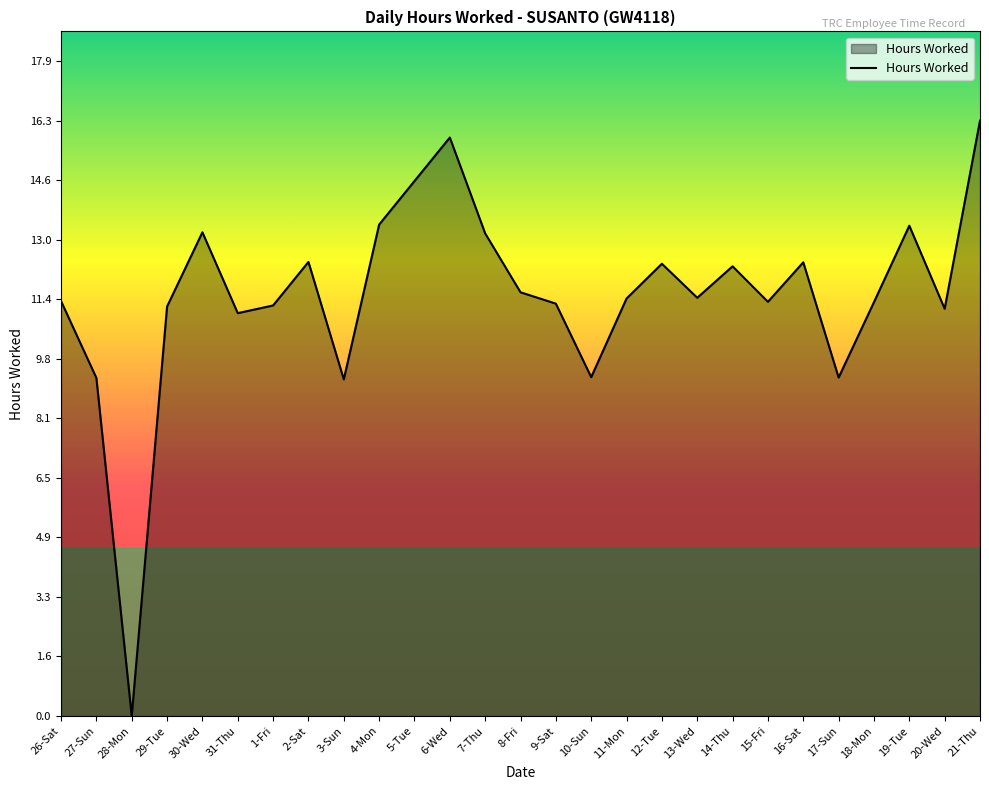

Is it true that the value at 13-Wed is 7.5?

False